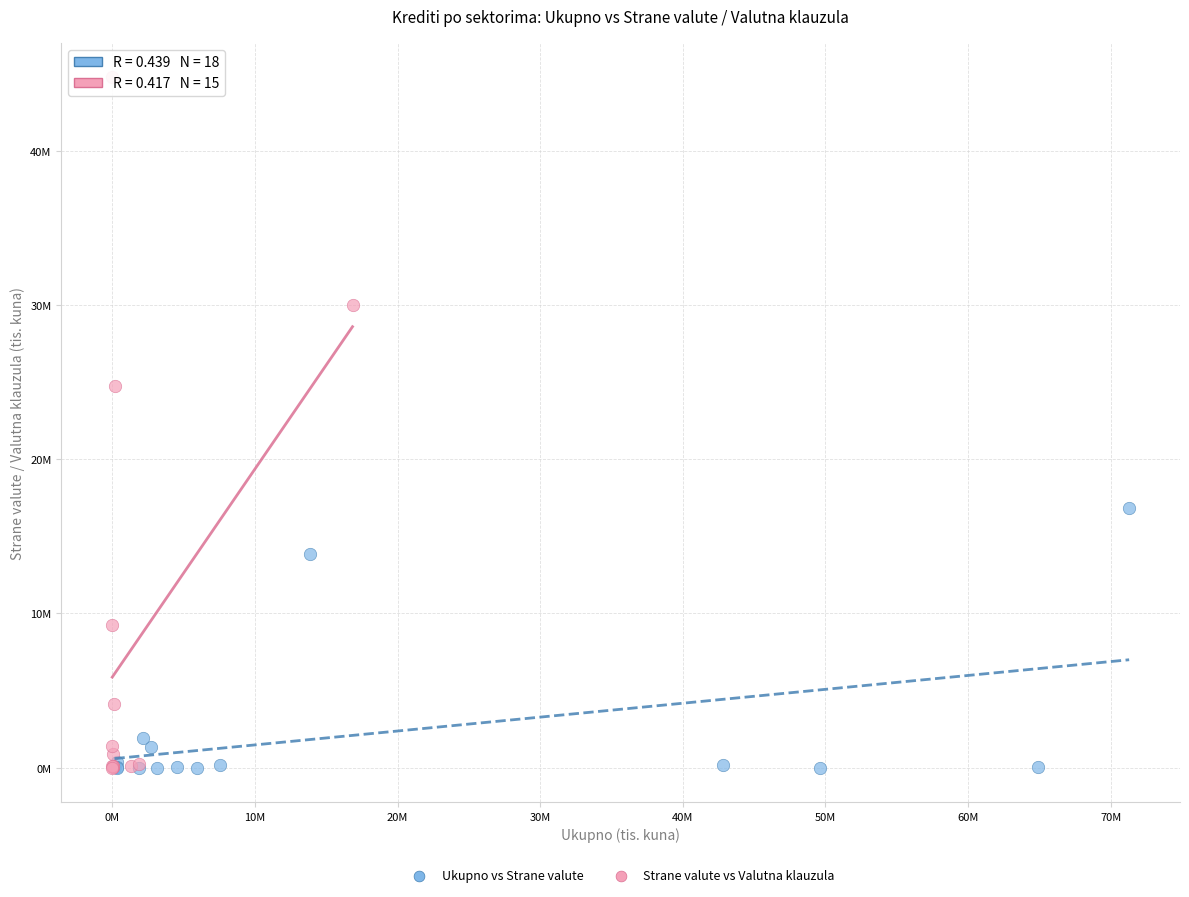

What are all the series names shown in the legend?

Ukupno vs Strane valute, Strane valute vs Valutna klauzula